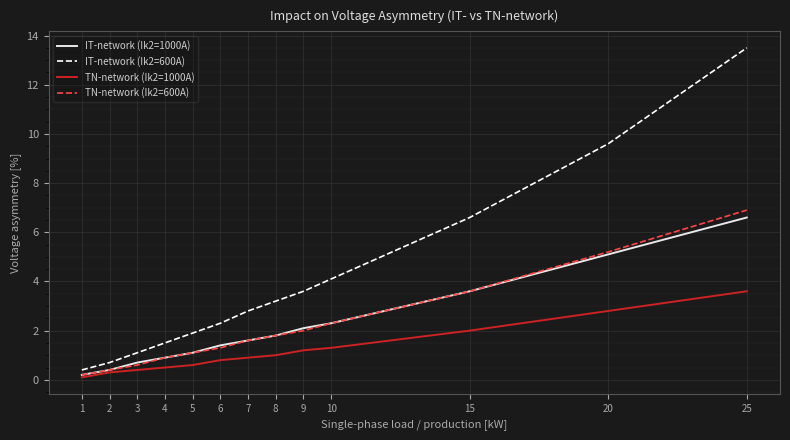

Rank the categories by IT-network (Ik2=600A) value from lowest to highest.

1, 2, 3, 4, 5, 6, 7, 8, 9, 10, 15, 20, 25